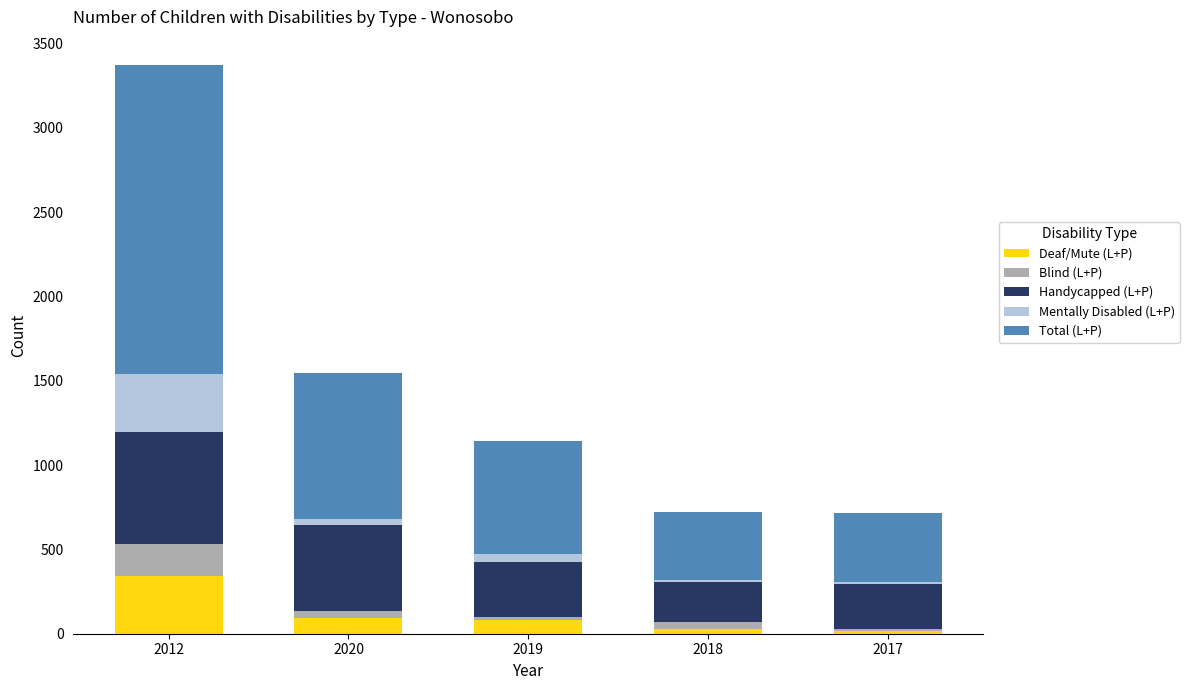

At which category is the sum across all series the highest?

2012